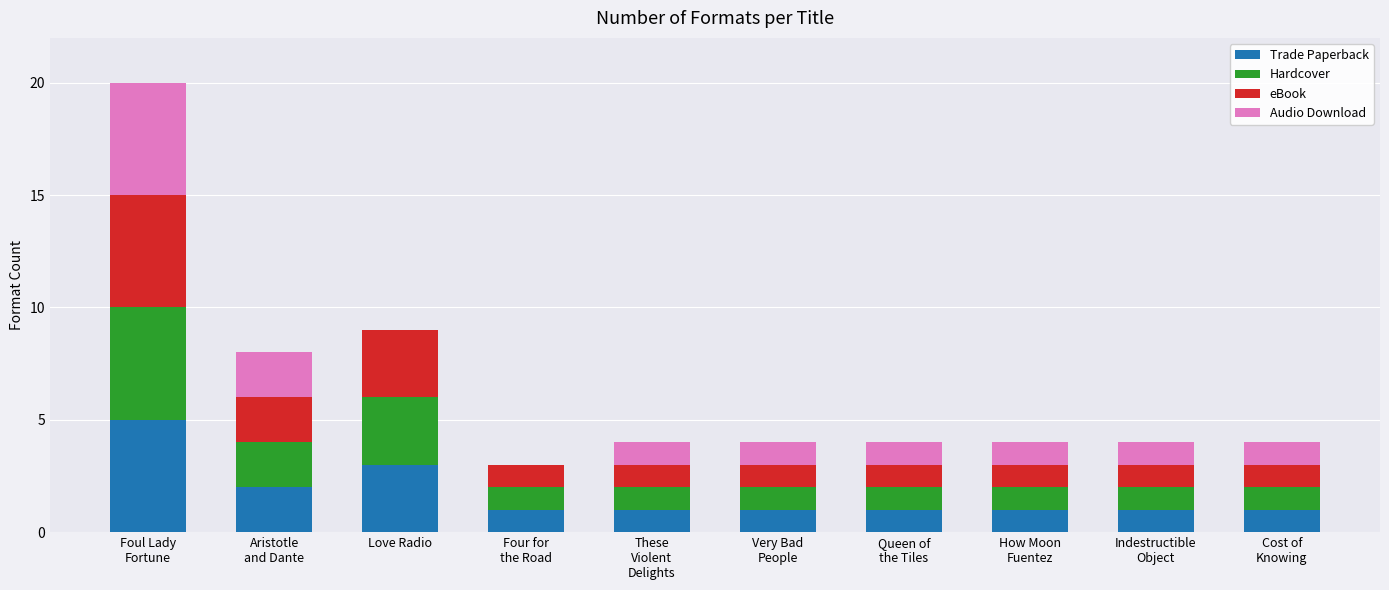

What is the total value across all series at Love Radio?

9